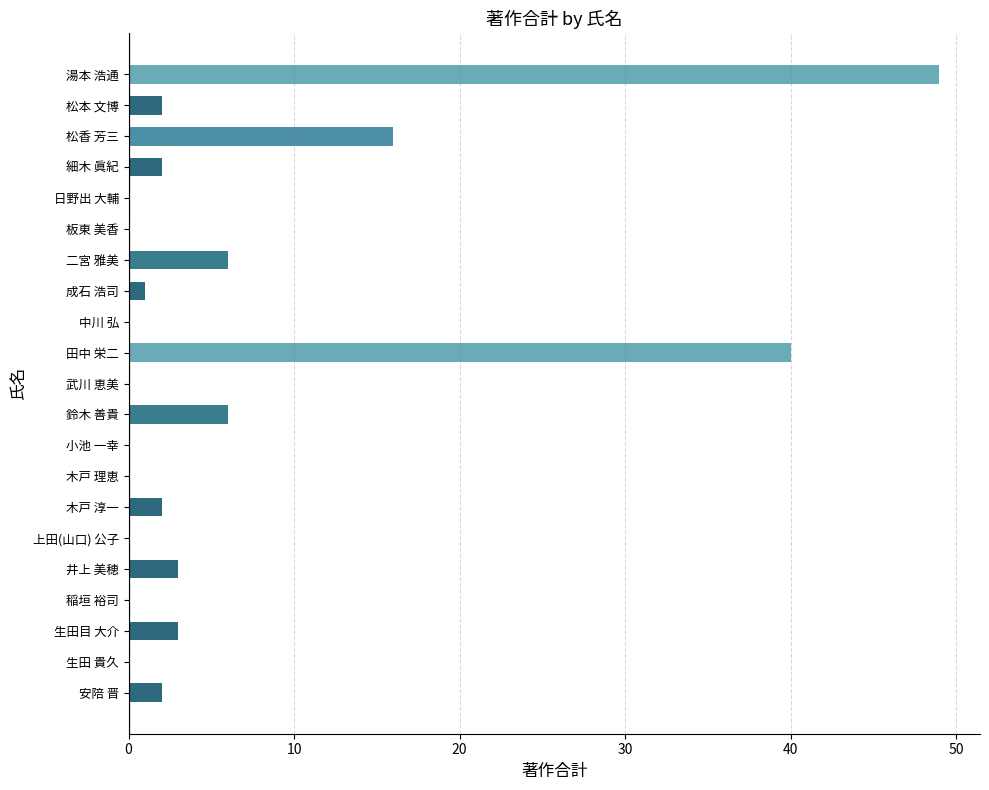

What is the maximum value shown in the chart?

49